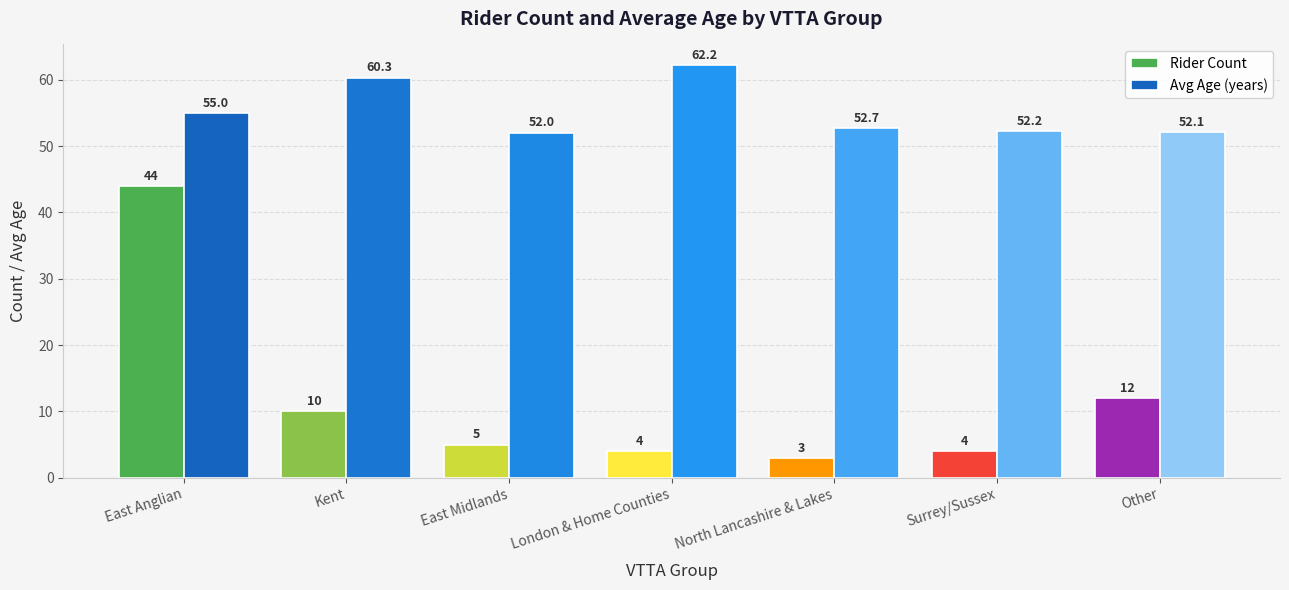

What is the difference between the maximum and minimum values in the Rider Count series?

41.0